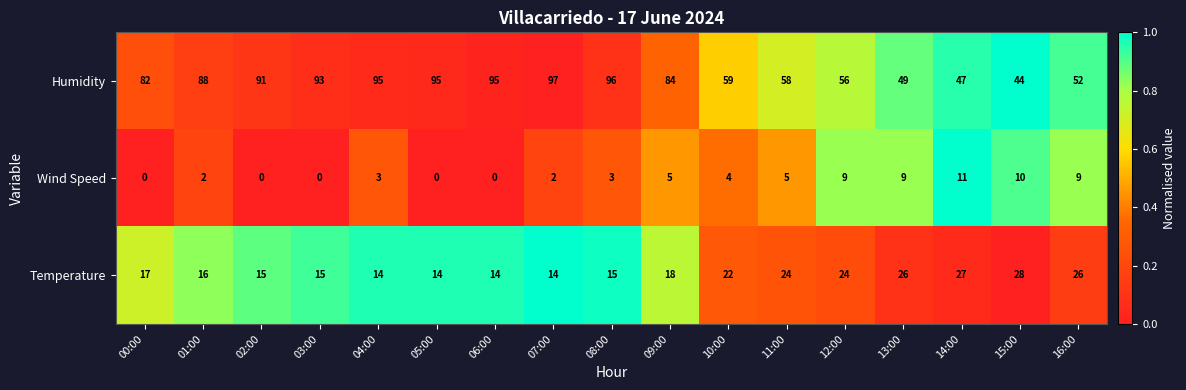

What is the greatest value displayed?

97